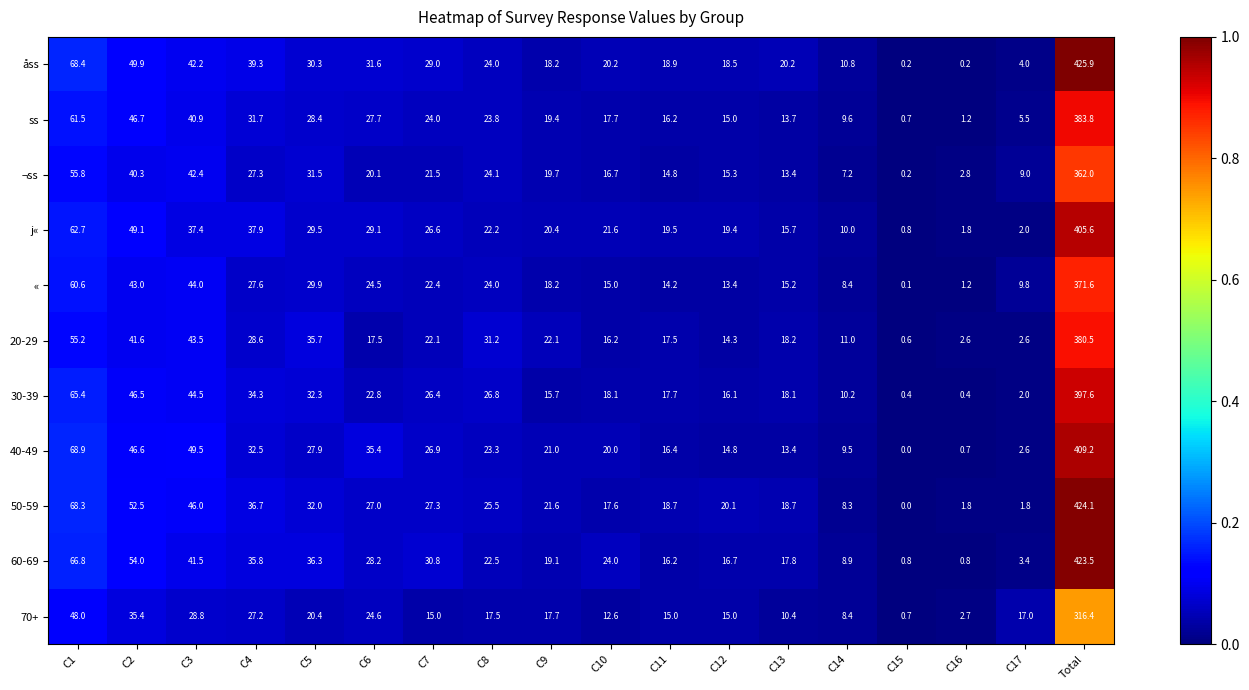

Which series has the widest spread of values?

åss